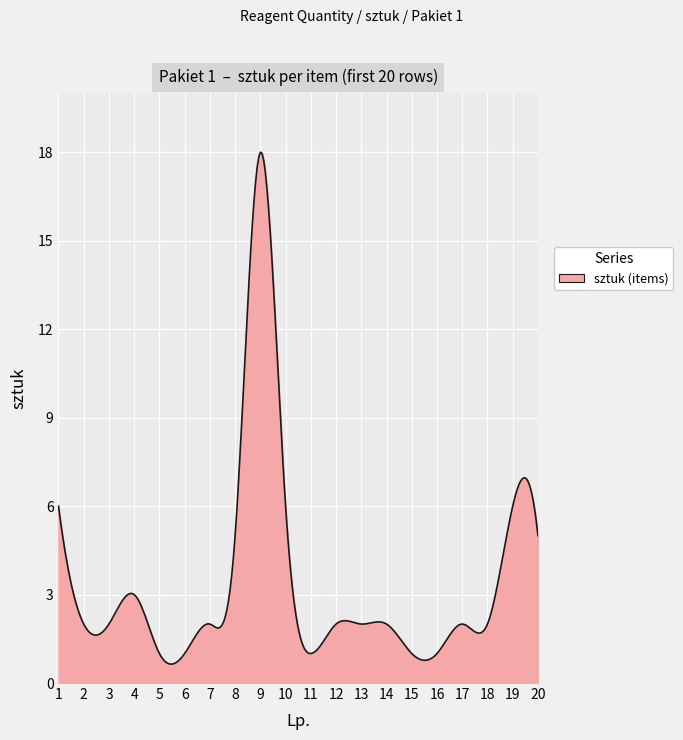

What is the difference between the maximum and minimum values?

17.4